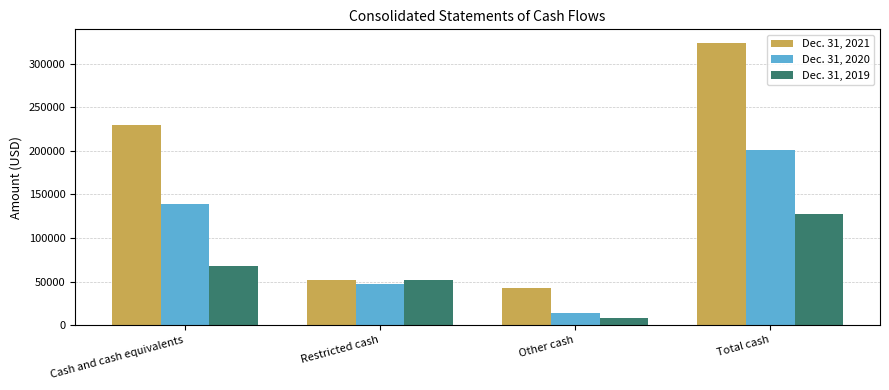

At how many categories does at least one series exceed 163972?

2